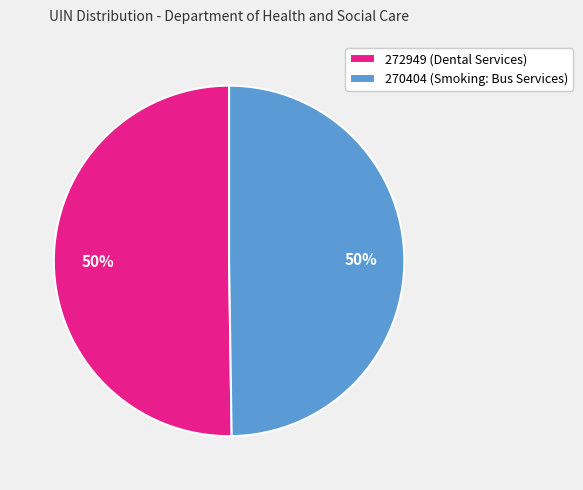

To the nearest percent, what percentage of the pie is 272949 (Dental Services)?

50%